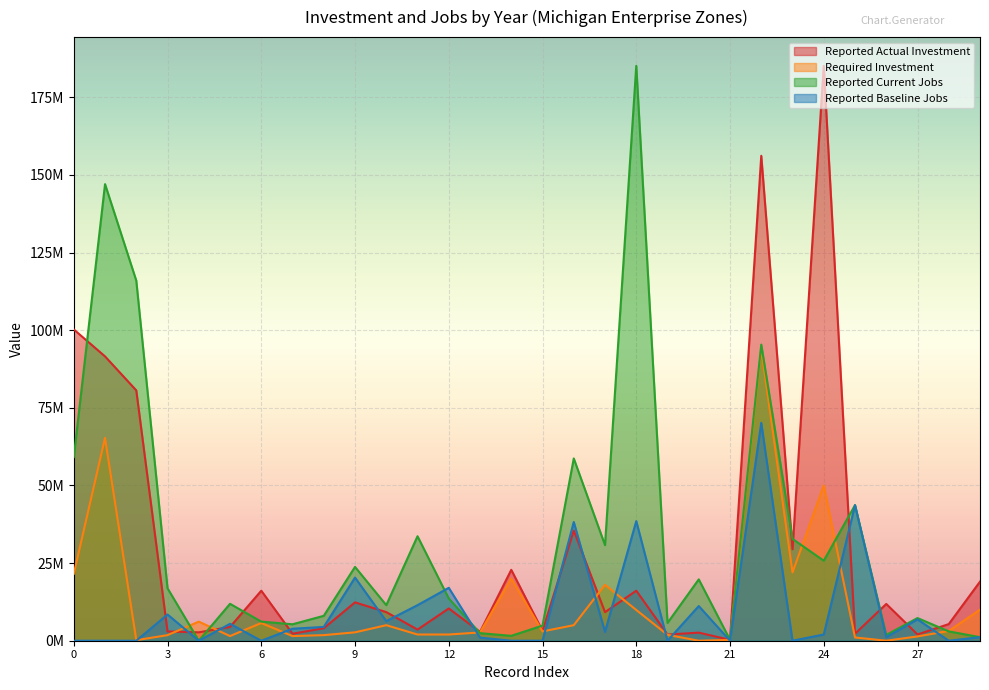

What is the label of the 1st point from the right?

2012